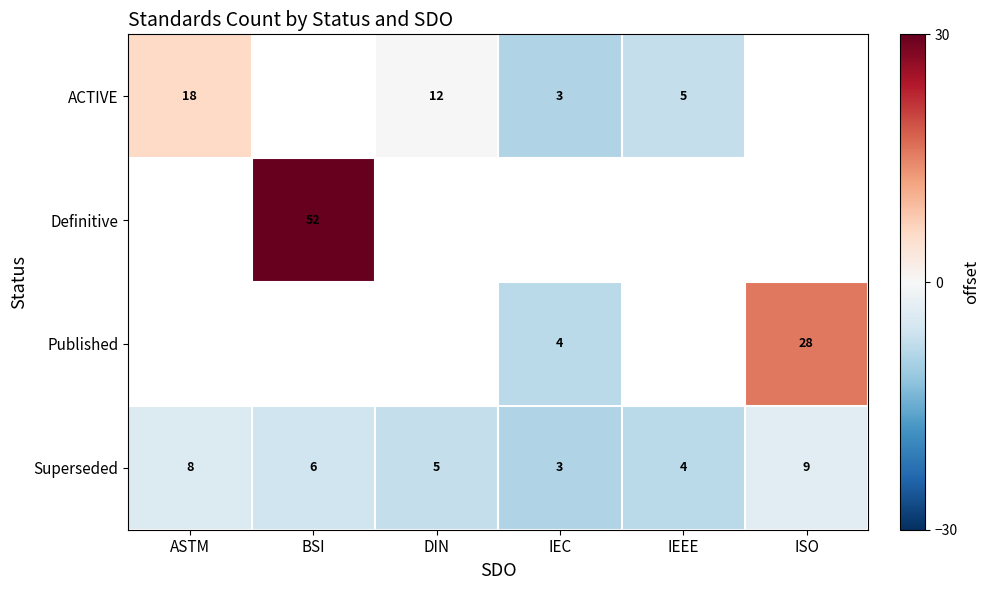

What is the difference between the second highest and second lowest values in the Superseded series?

4.0